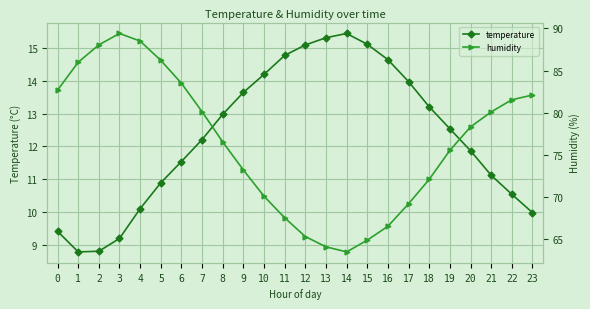

Is the value of temperature at 6 greater than the value of humidity at 17?

No